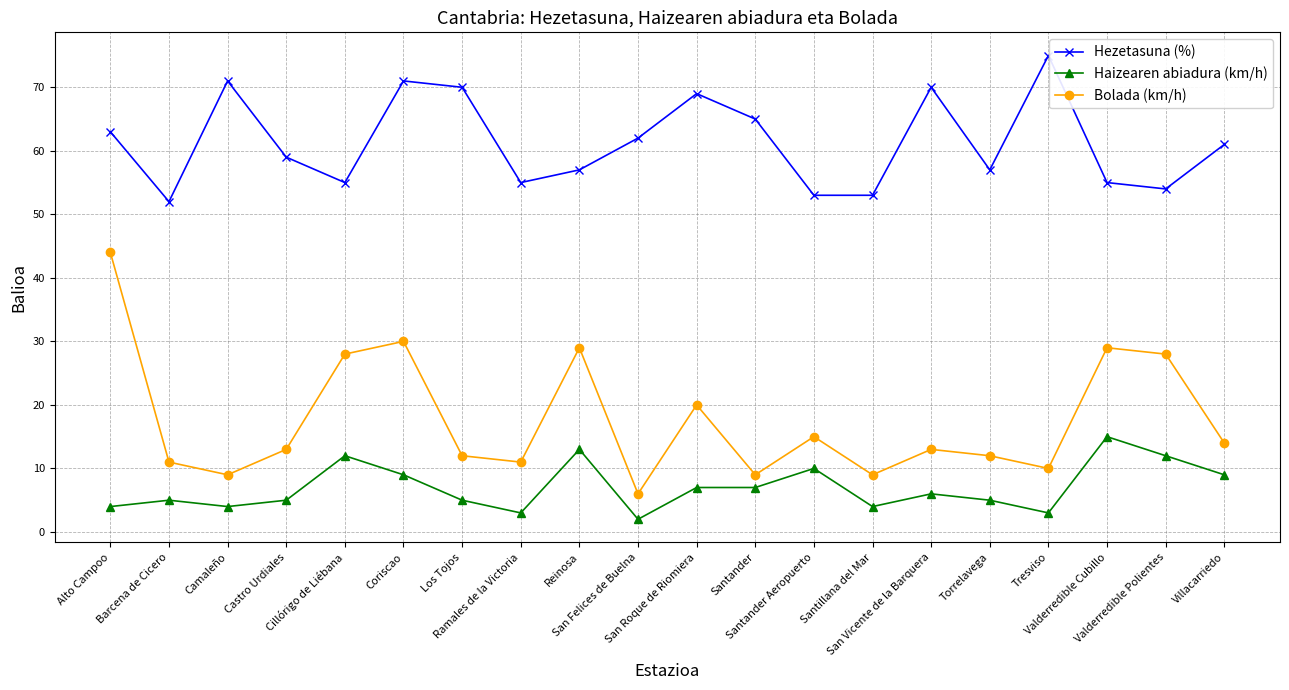

True or false: Hezetasuna (%) and Haizearen abiadura (km/h) cross at least once.

False